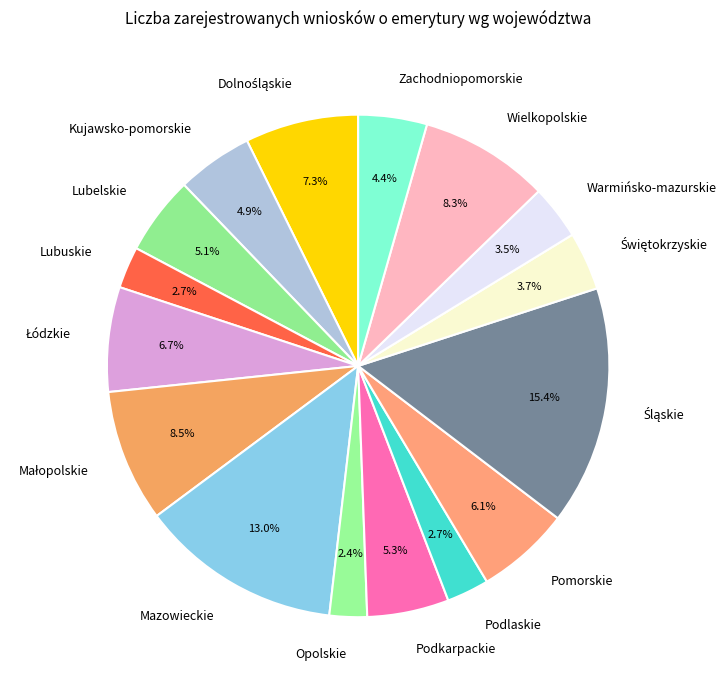

Between Mazowieckie and Podkarpackie, which is larger?

Mazowieckie